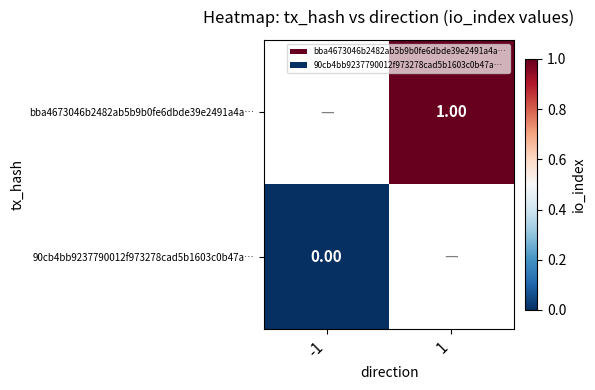

At which category does the chart reach its peak across all series?

1